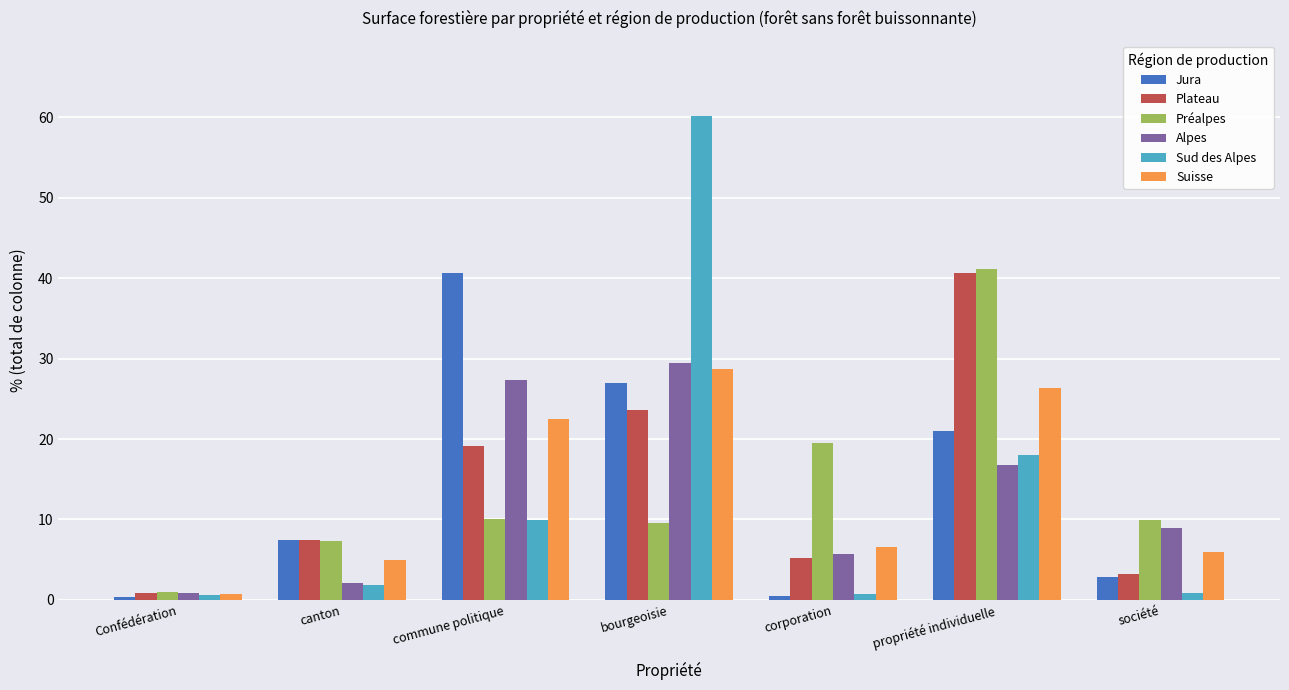

What is the sum of all Suisse values?

95.7